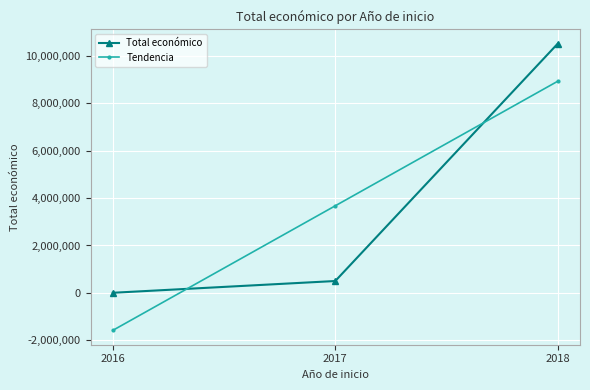

What is the total value across all series at 2018?

19418899.3